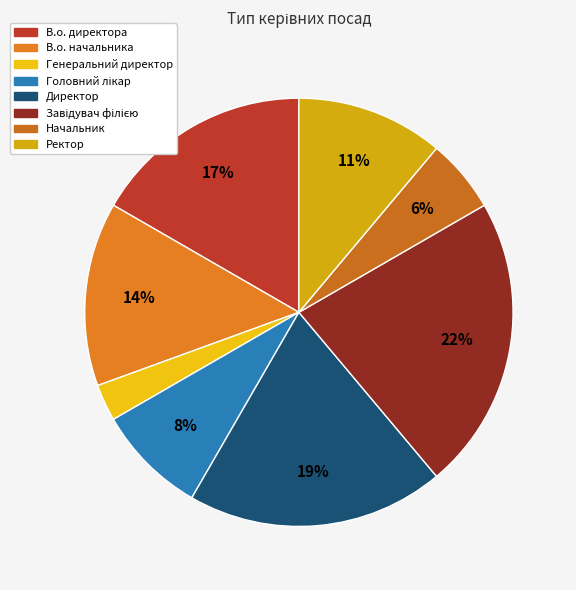

How many slices are in this pie chart?

8